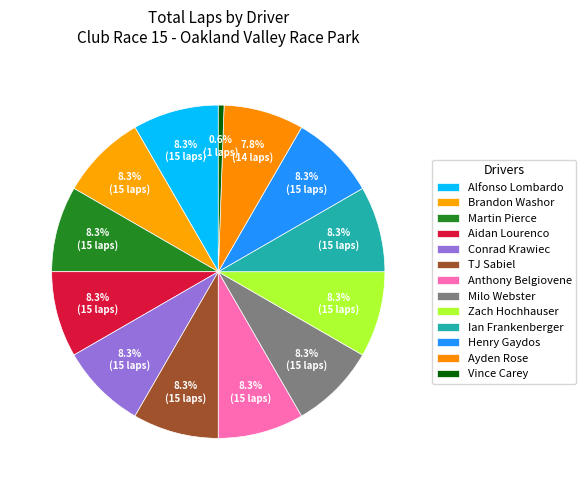

Which slice is the largest?

Alfonso Lombardo